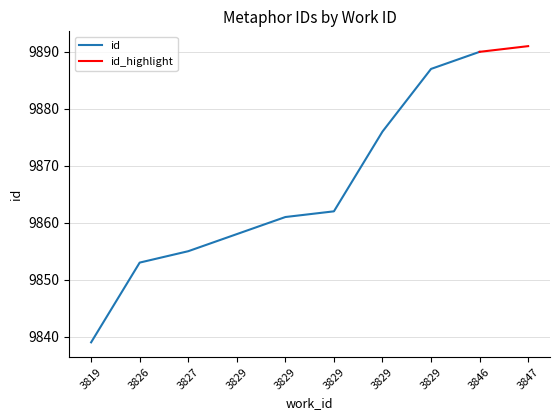

What is the value of the 10th point from the left?

9891